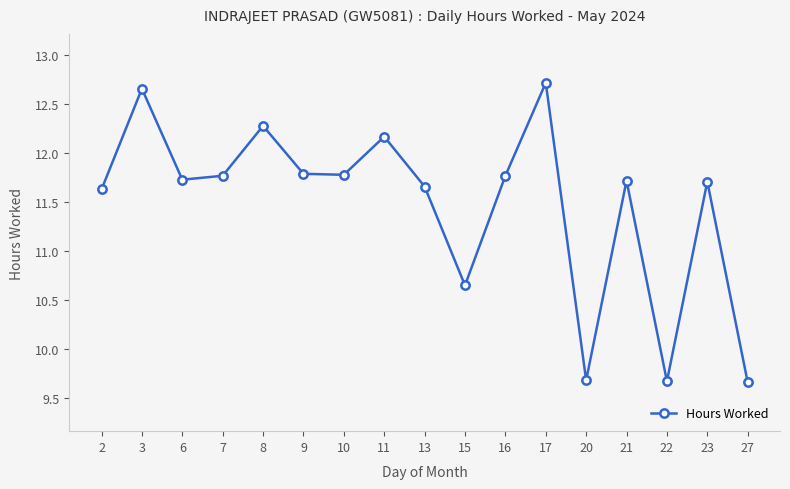

What is the minimum value shown in the chart?

9.7